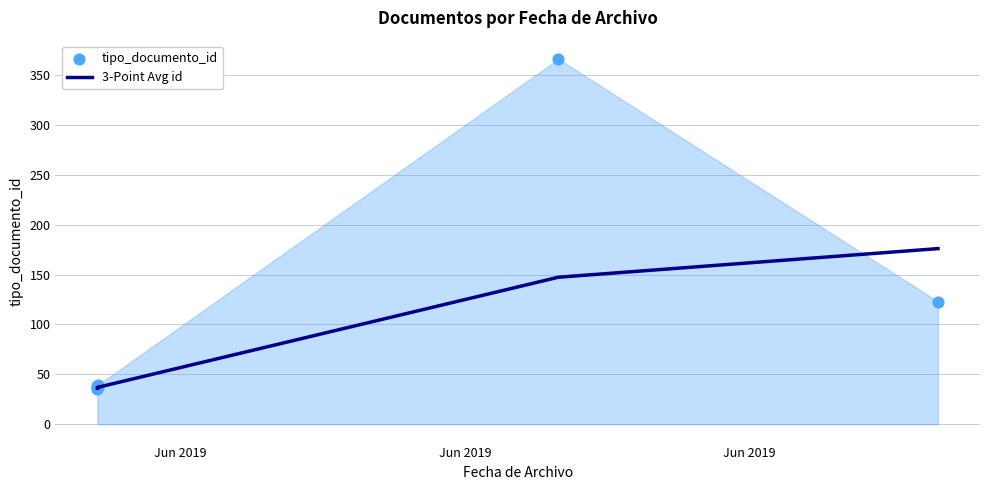

What is the minimum value for 3-Point Avg id?

36.0